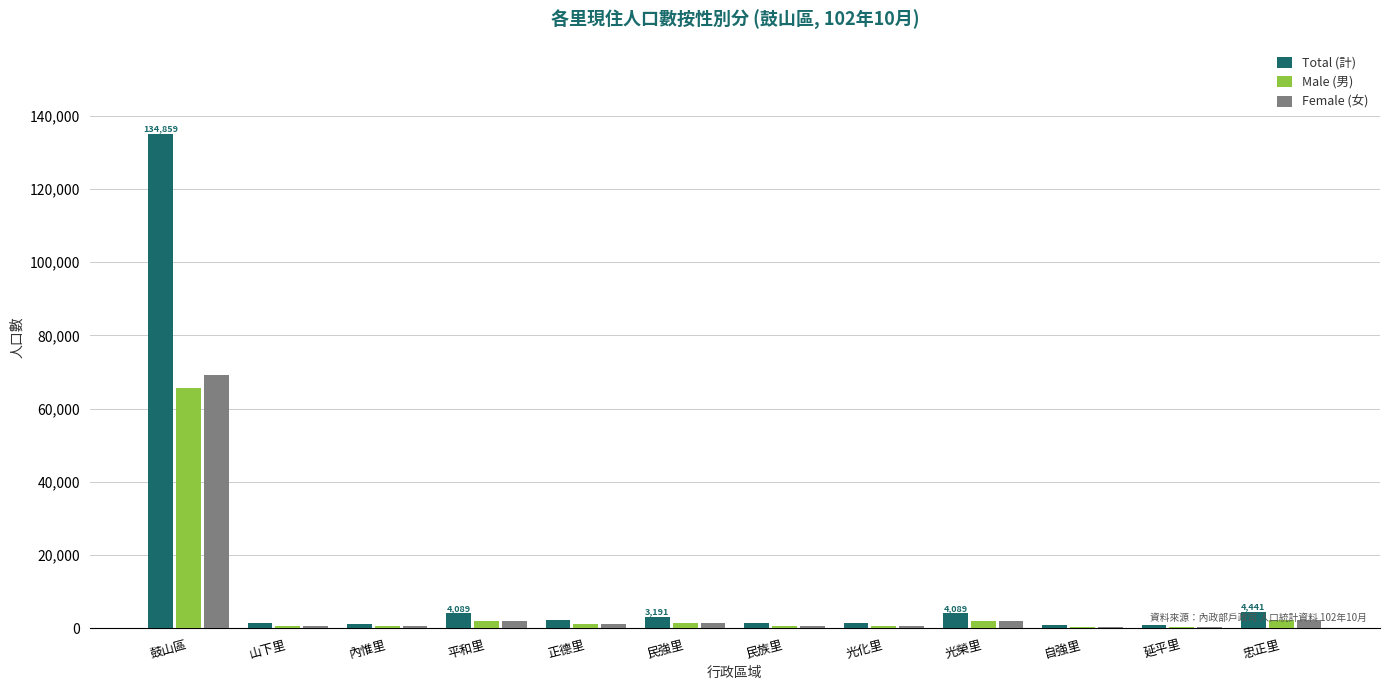

The value of Total (計) at 鼓山區 is 210642. True or false?

False